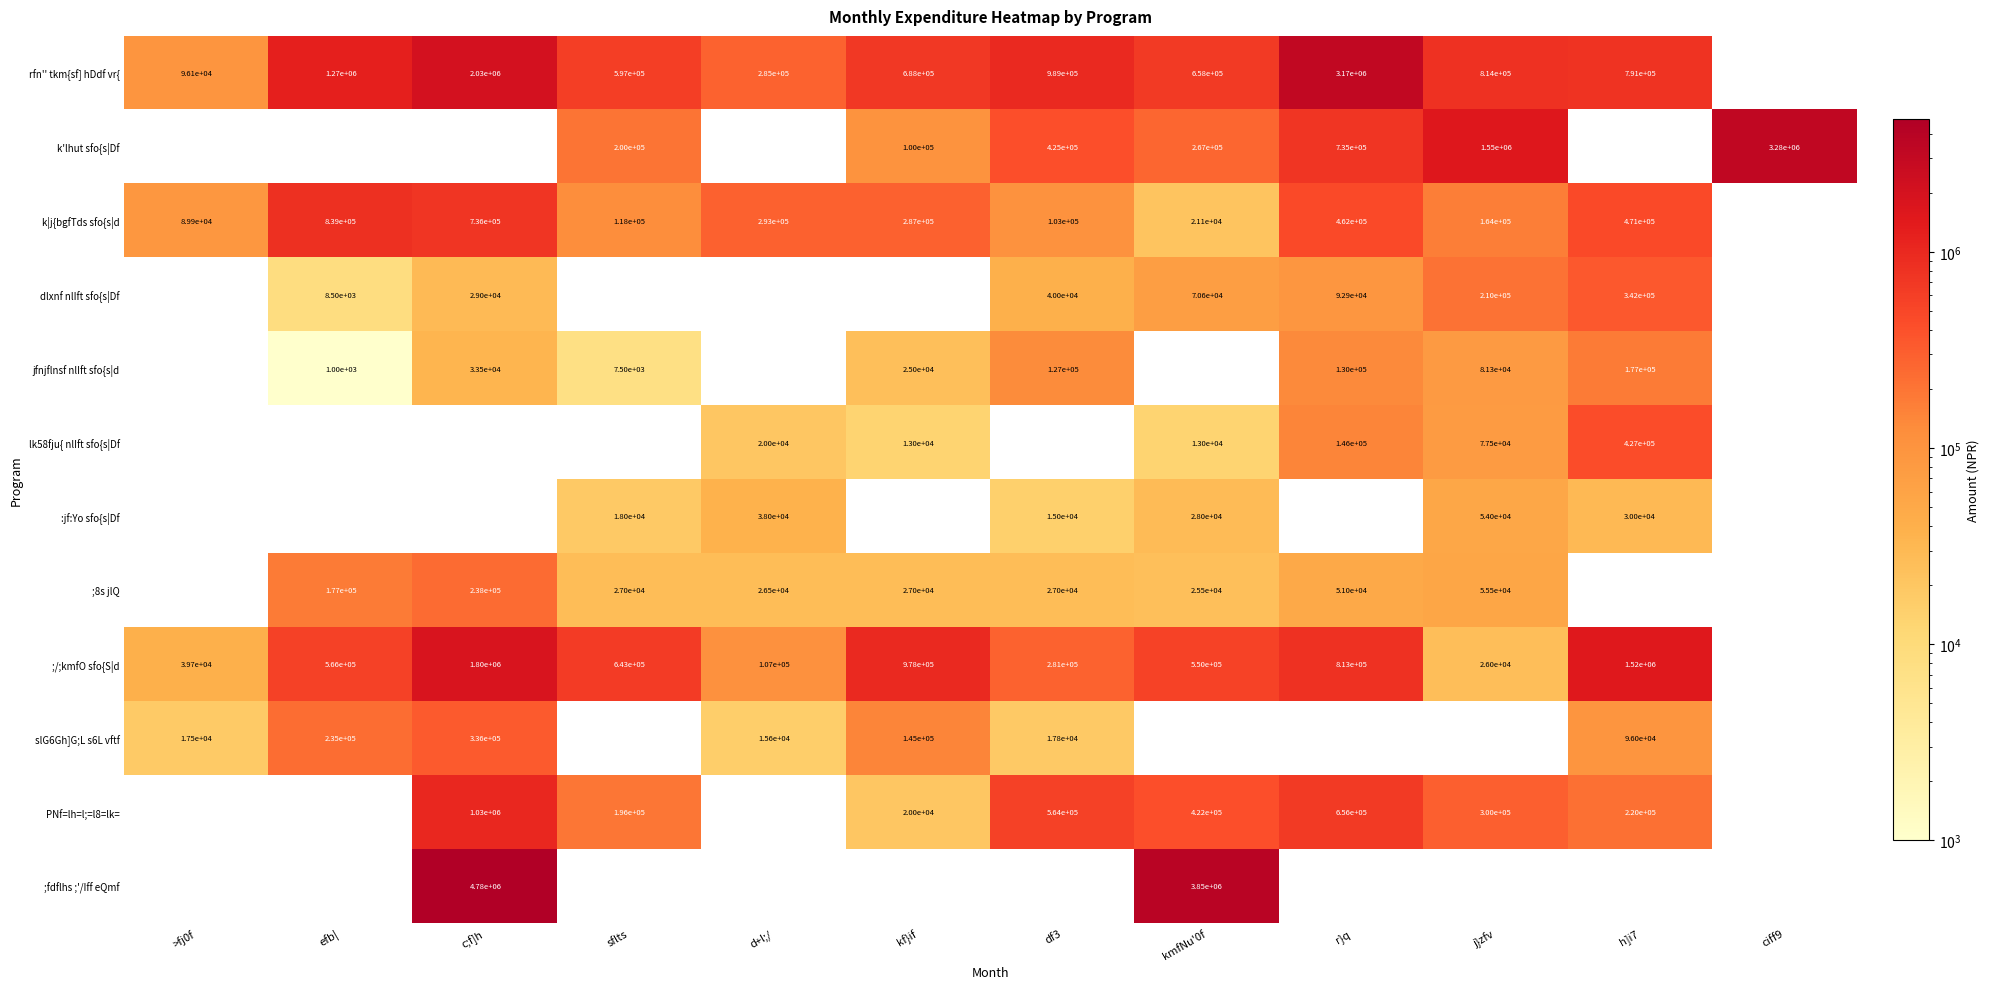

True or false: rfn'' tkm{sf] hDdf vr{ has a value of 1014490.1 at kf}if.

False